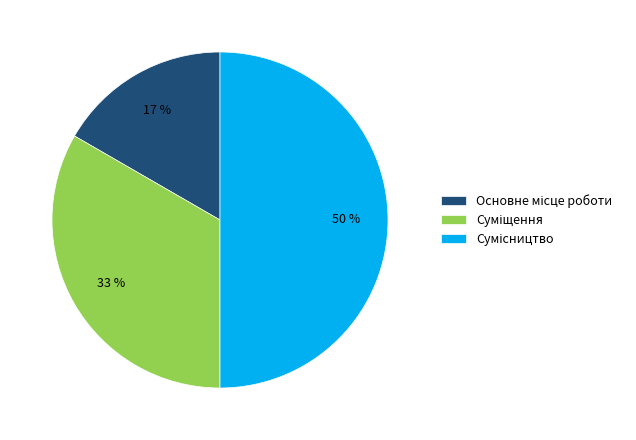

To the nearest percent, what is the difference between the largest and smallest slice percentages?

33%